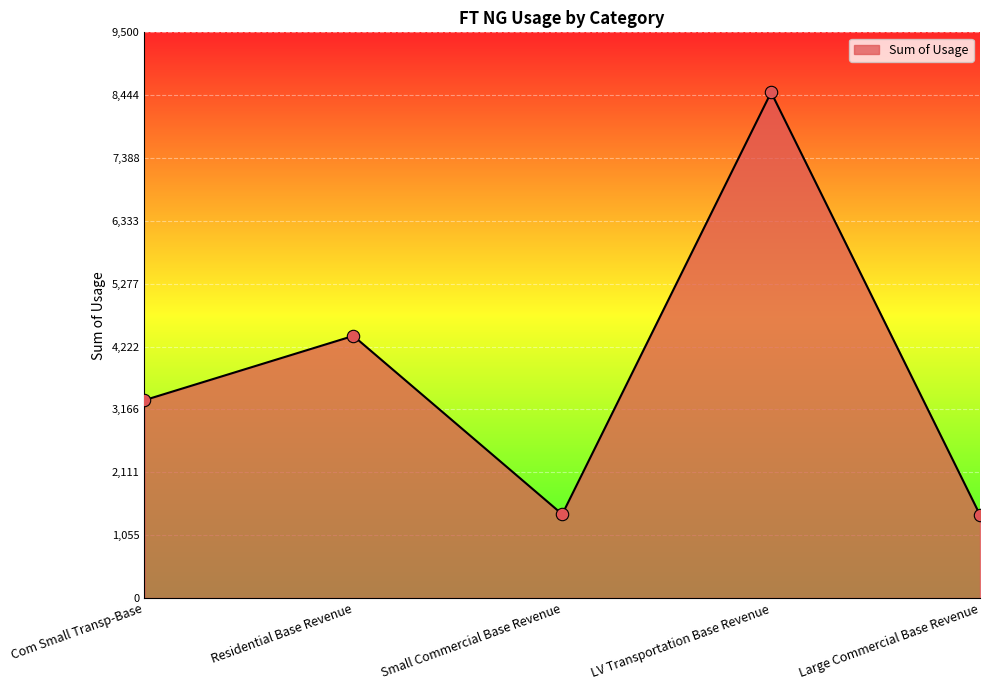

What is the ratio of the value at Large Commercial Base Revenue to the value at Small Commercial Base Revenue?

1.0